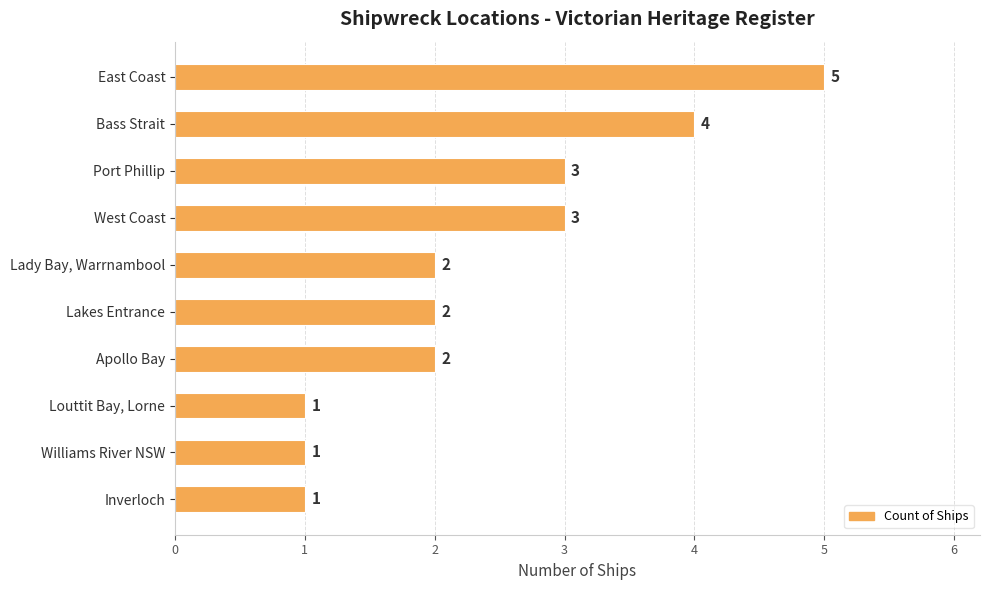

What is the sum of all values?

24